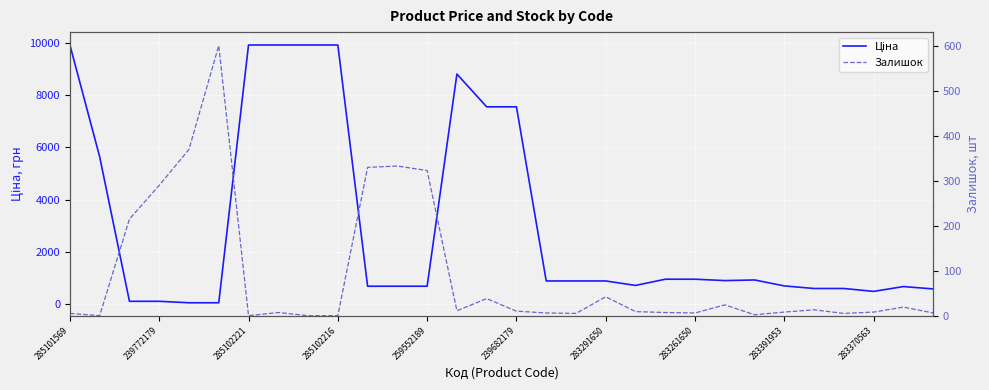

What is the sum of all Ціна values?

92269.4